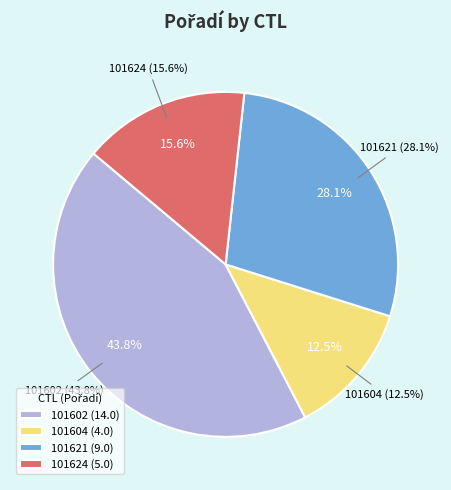

What percentage is the 101602 slice, to the nearest percent?

44%